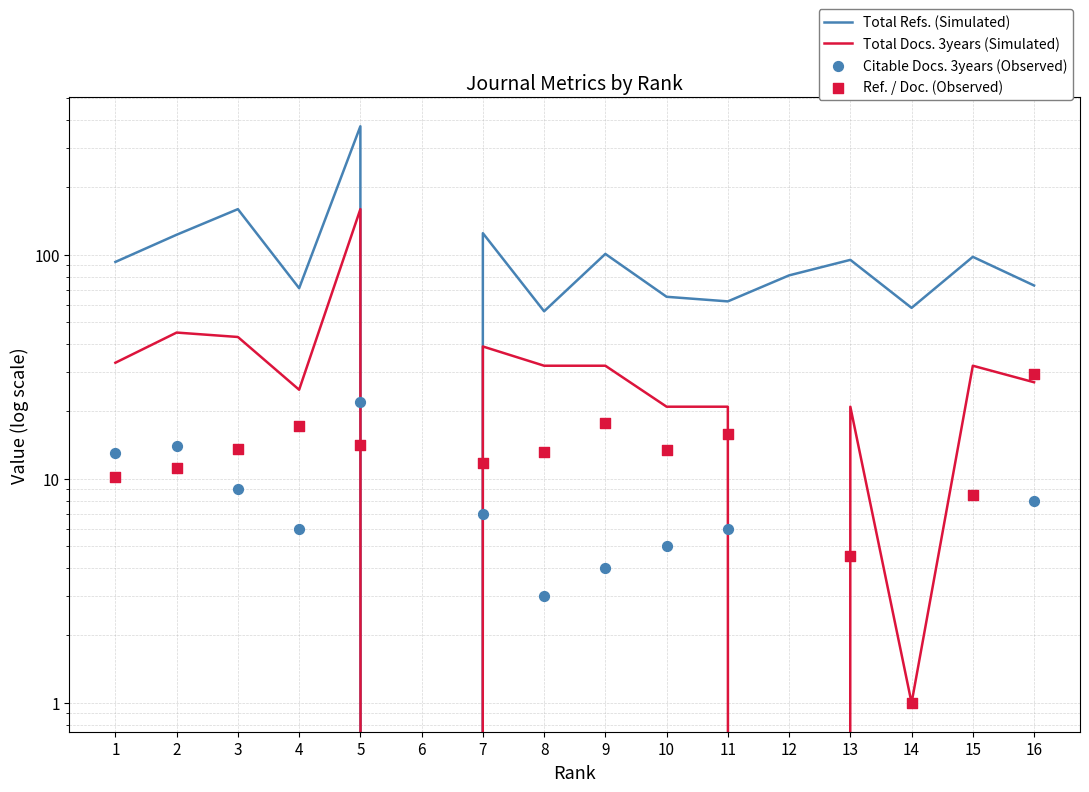

At which category is the sum across all series the highest?

5